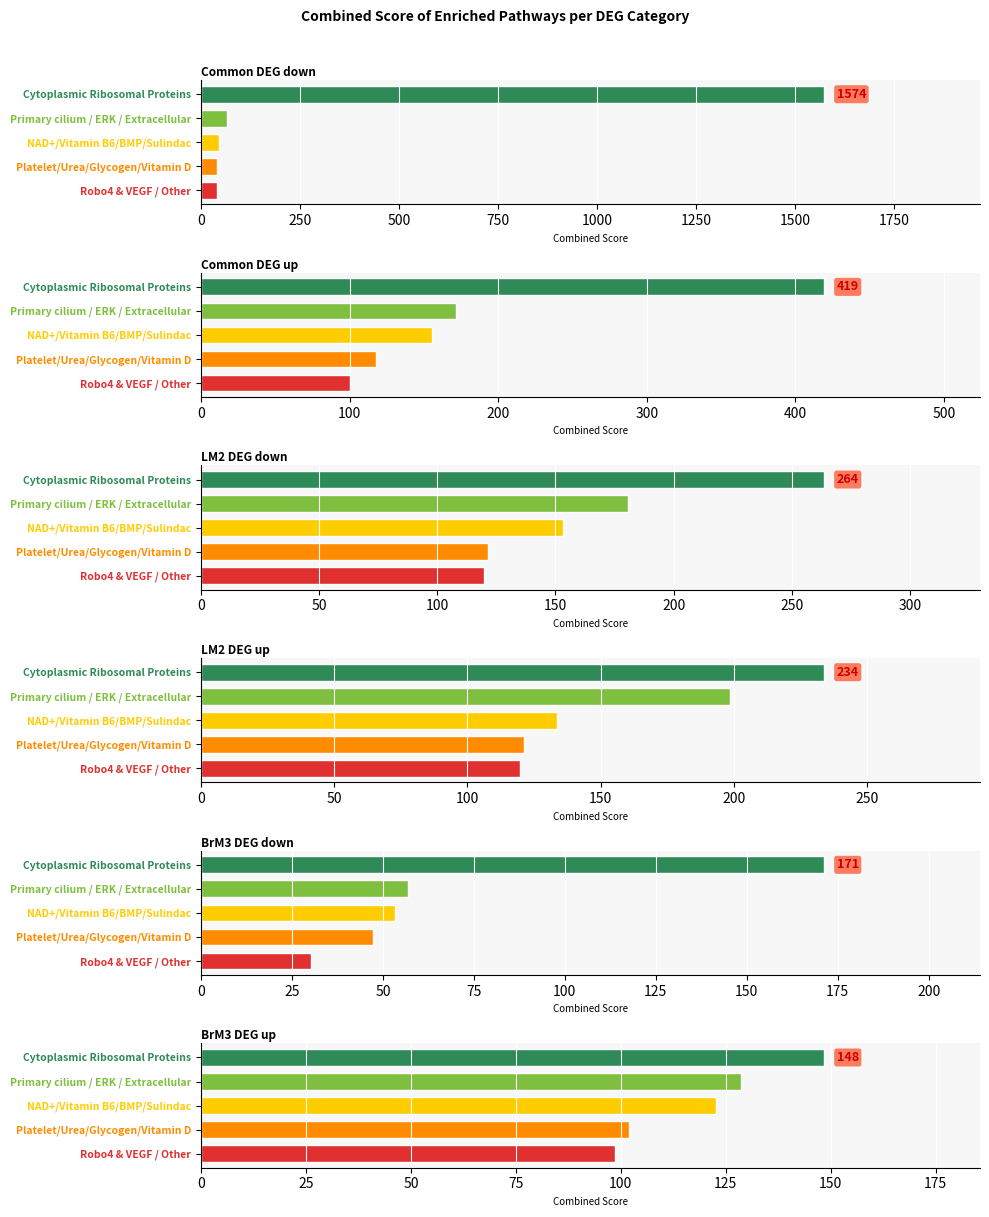

The value of Common_DEG_up at Cytoplasmic Ribosomal Proteins is 419.4. True or false?

True